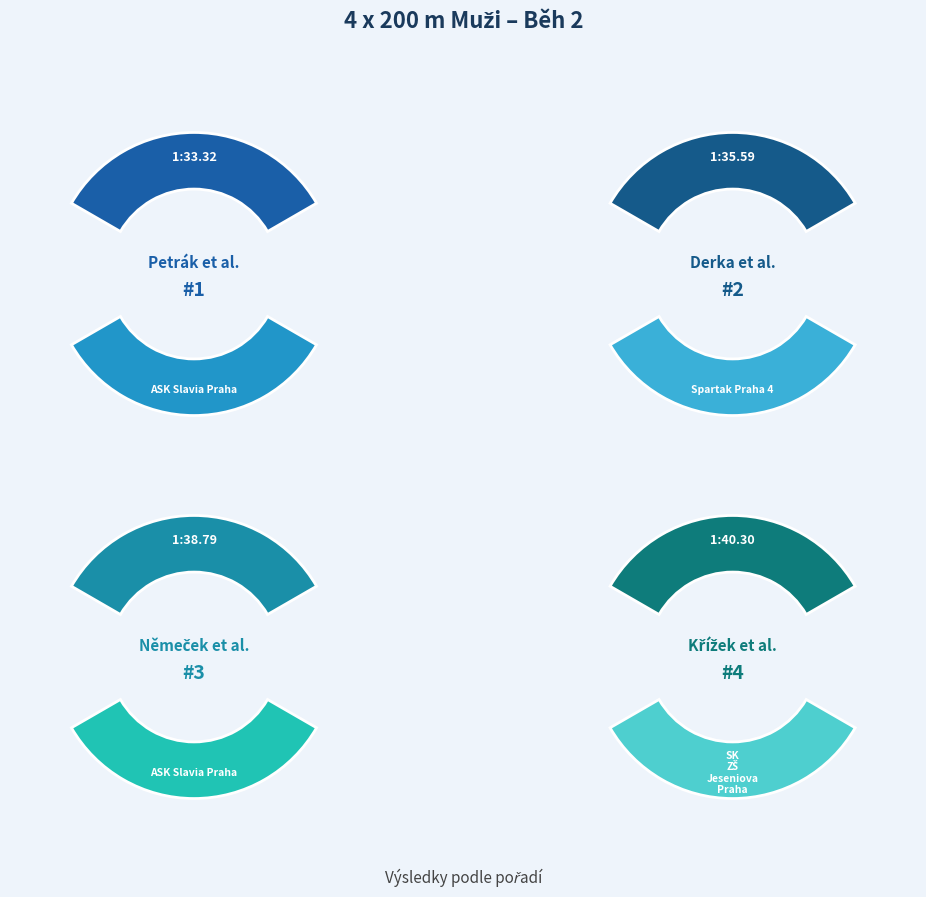

What is the change in value from Němeček, Minát, Janda, Maskaluk to Křížek, Stříbrný, Sochor, Drešer?

+1